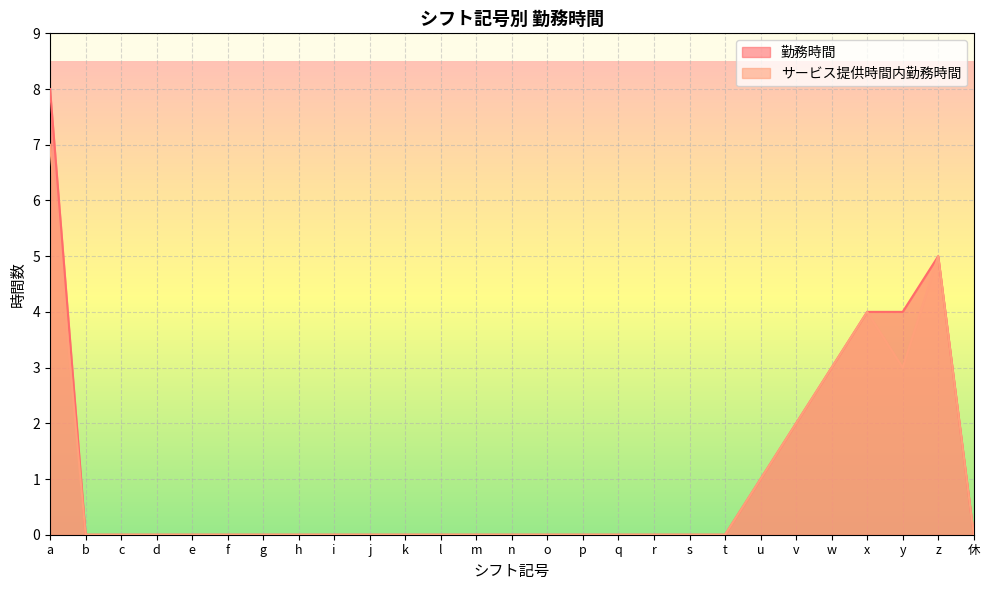

The value of サービス提供時間内勤務時間 at u is 1. True or false?

True